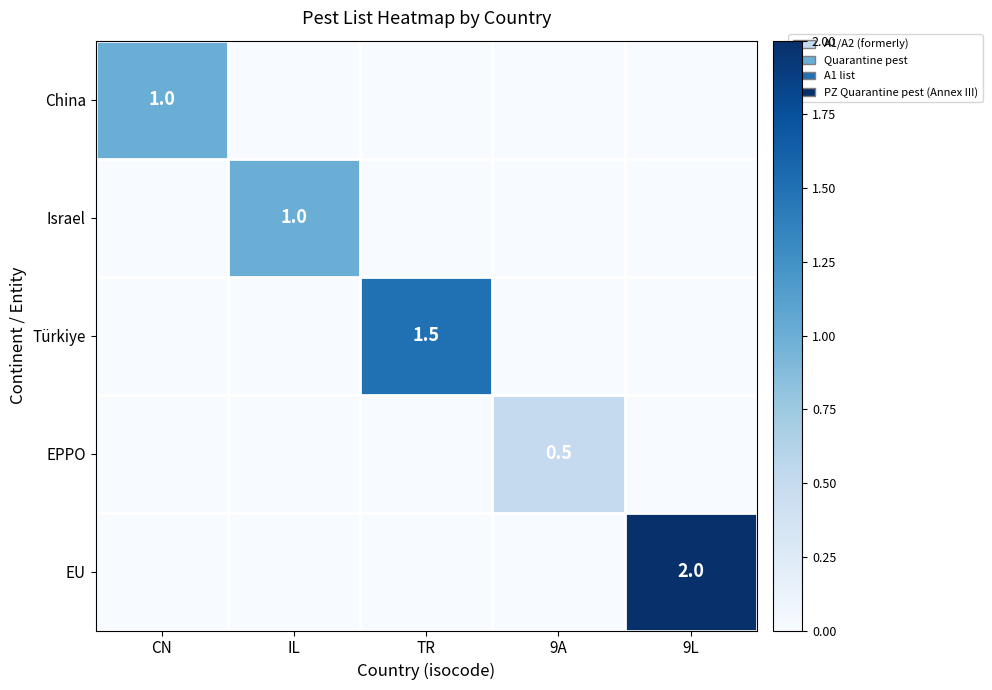

What is the spread (max minus min) of values at IL?

1.0